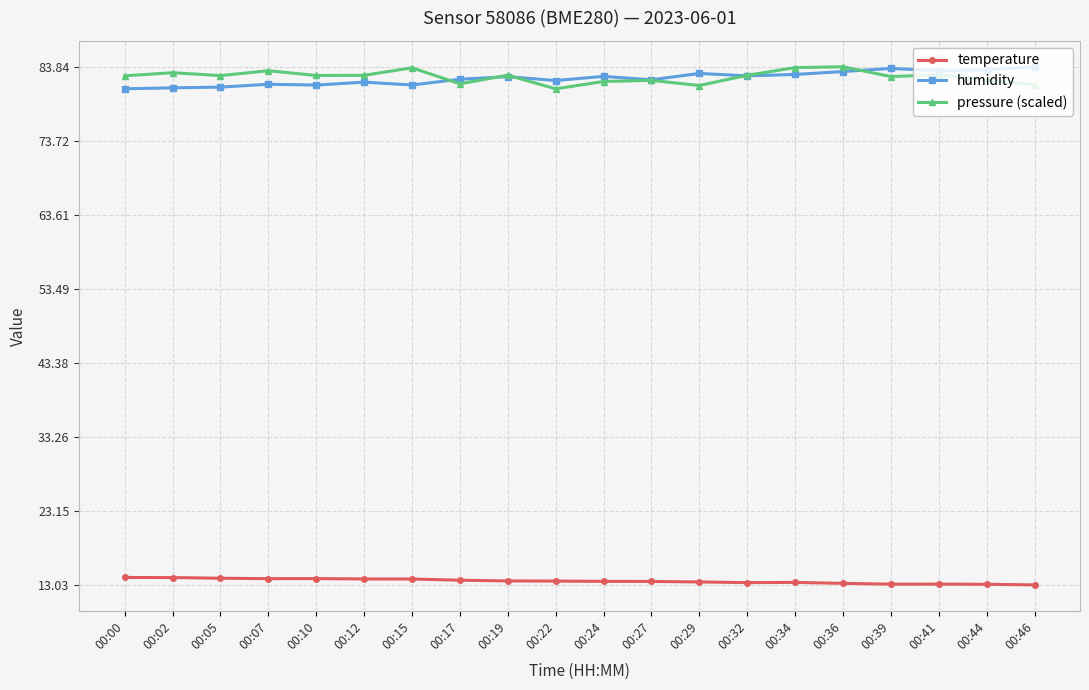

The value of temperature at 00:27 is 13.5. True or false?

True